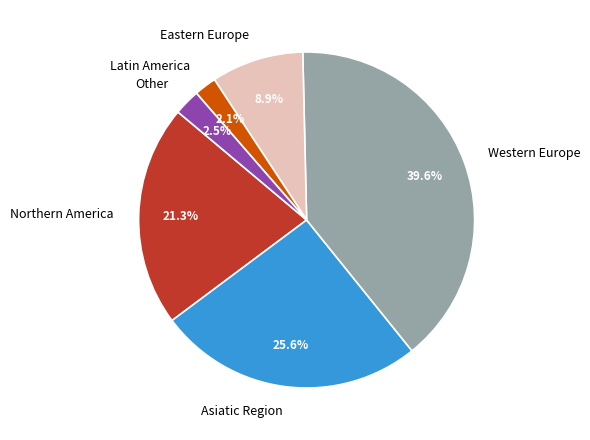

Which slice is the largest?

Western Europe